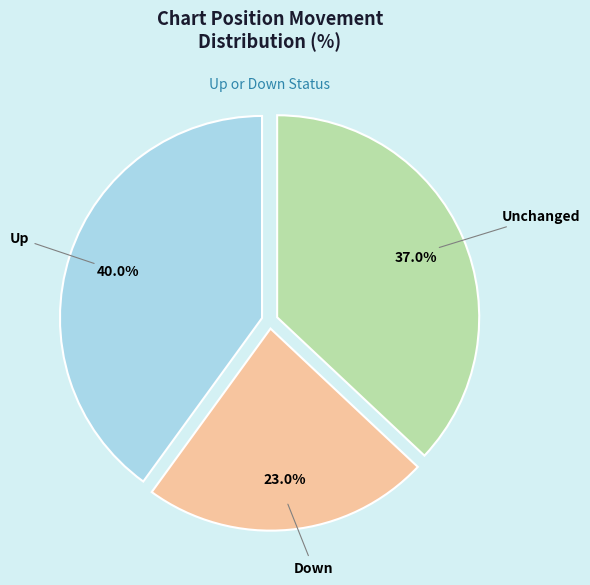

Between Down and Unchanged, which is larger?

Unchanged